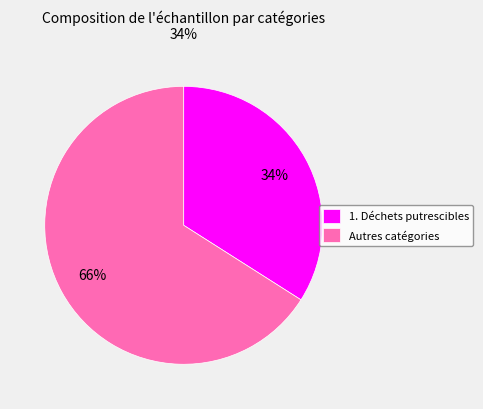

How many slices are in this pie chart?

2